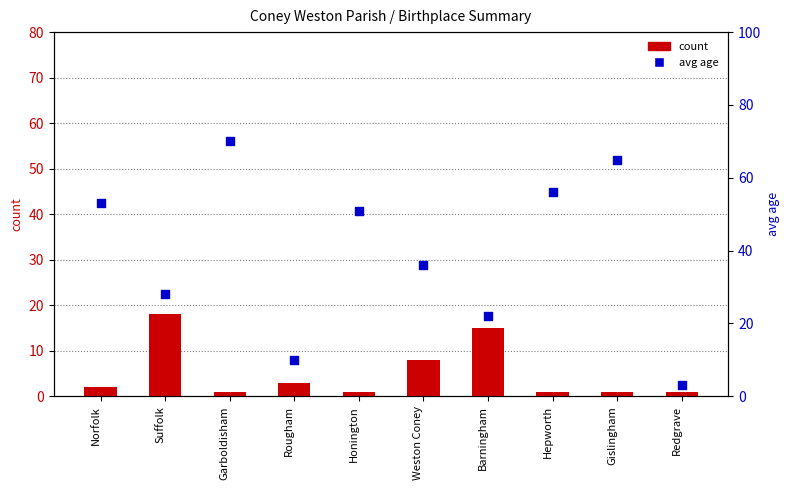

What is the total value across all series at Honington?

52